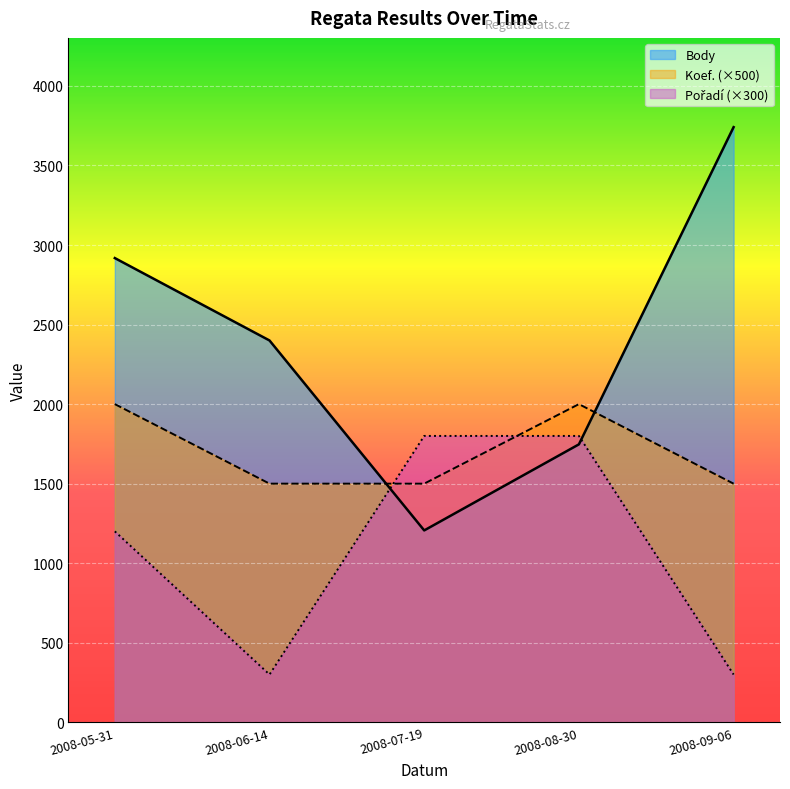

Which category has the lowest value in the Koef. series?

2008-06-14